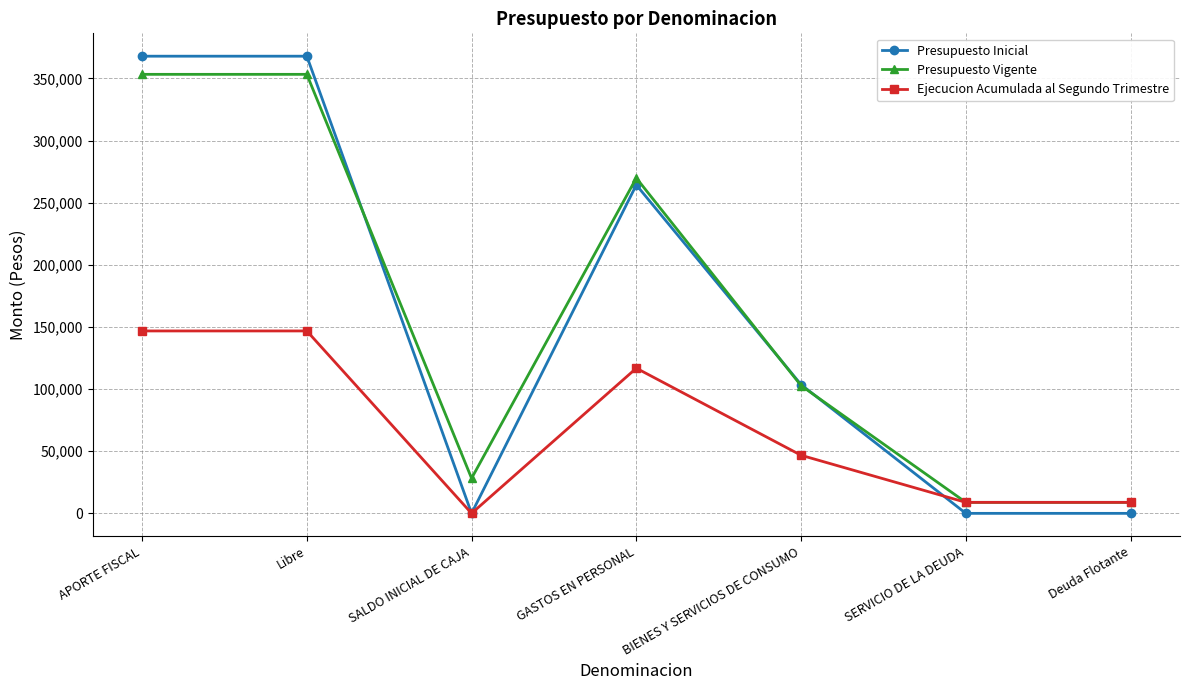

The Ejecucion Acumulada al Segundo Trimestre series shows 40219 at Libre. True or false?

False